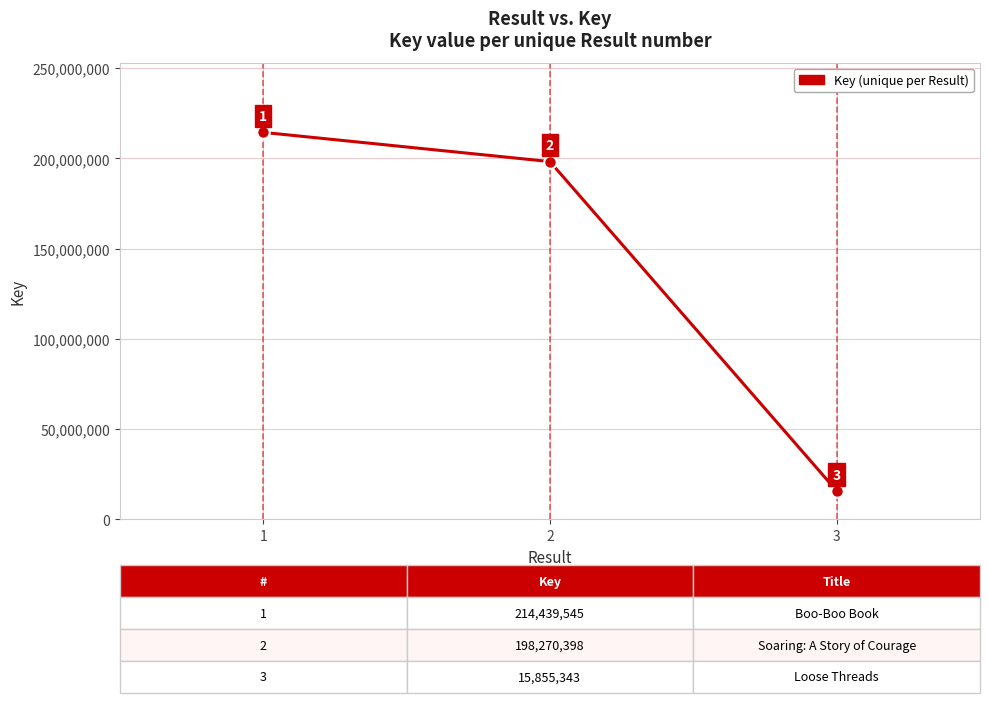

How many distinct data groups are displayed?

1